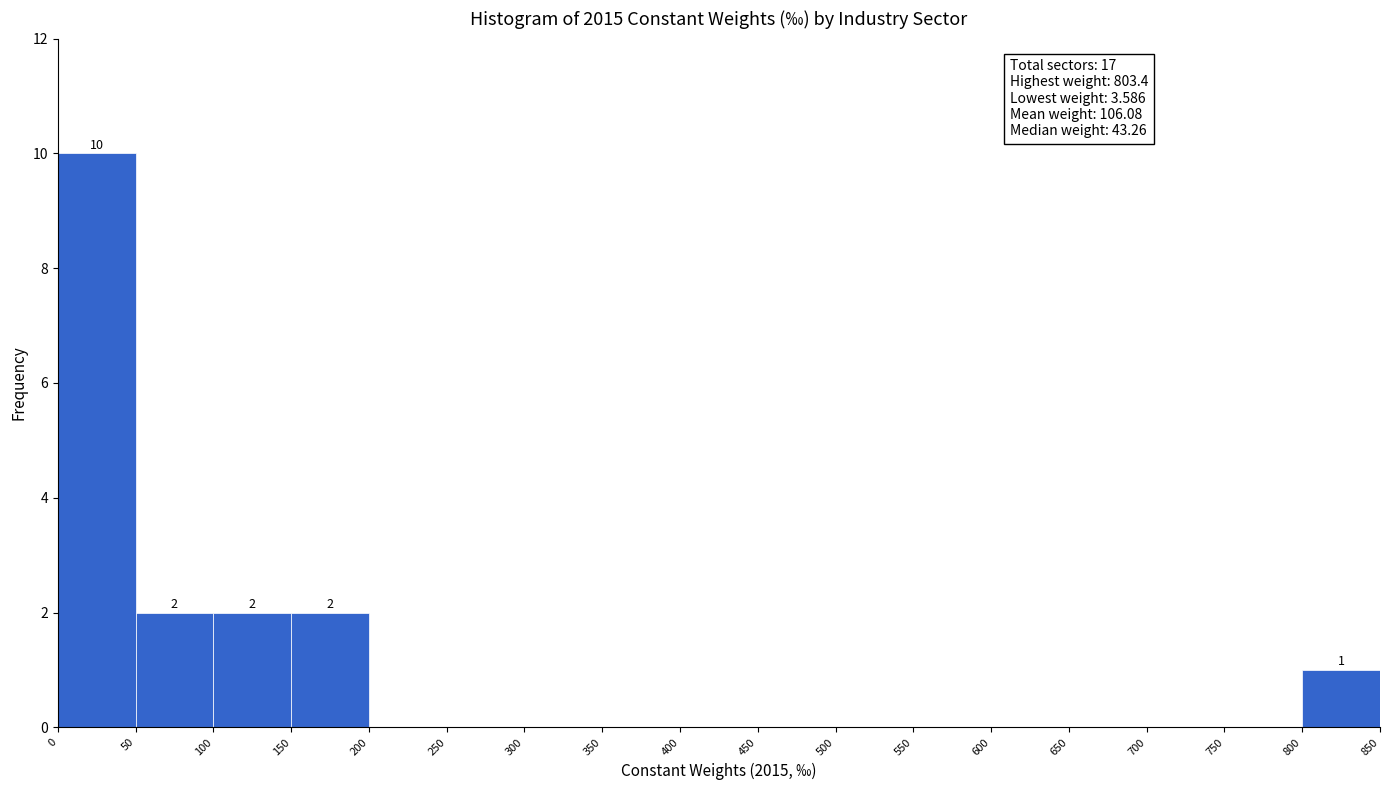

Over which range of the x-axis is the bar tallest?

0 to 50